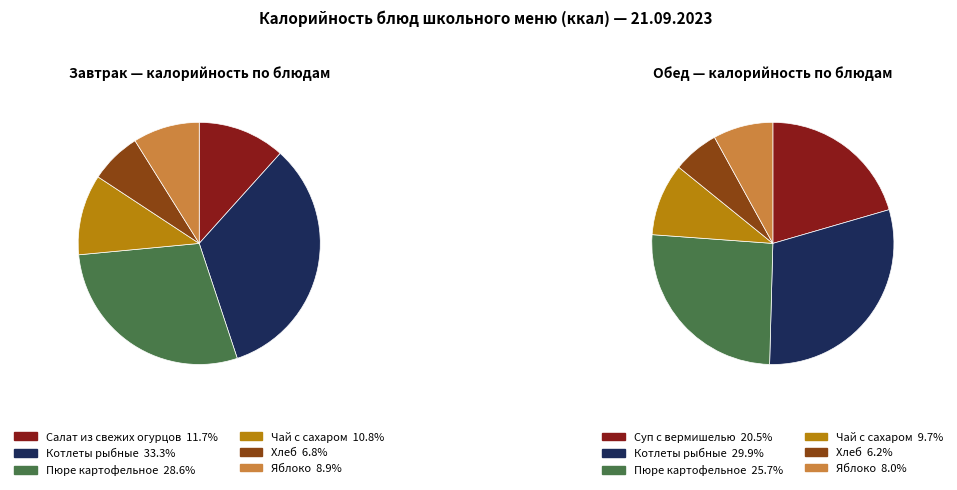

Does Чай с сахаром (Обед) account for over 50% of the chart?

No